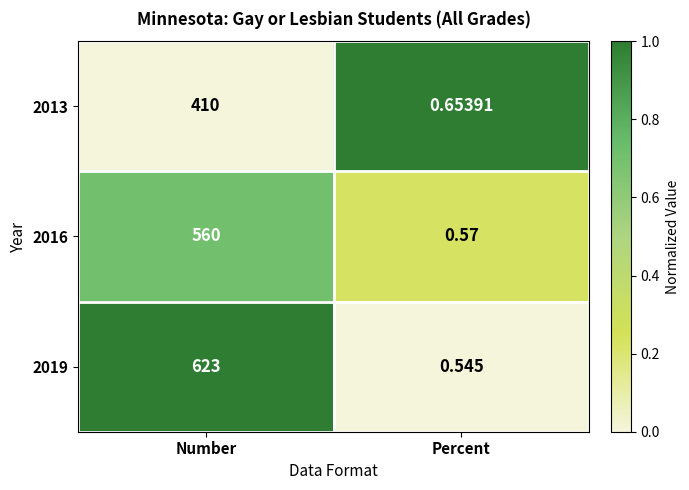

At which label does 2019 reach its minimum?

Percent